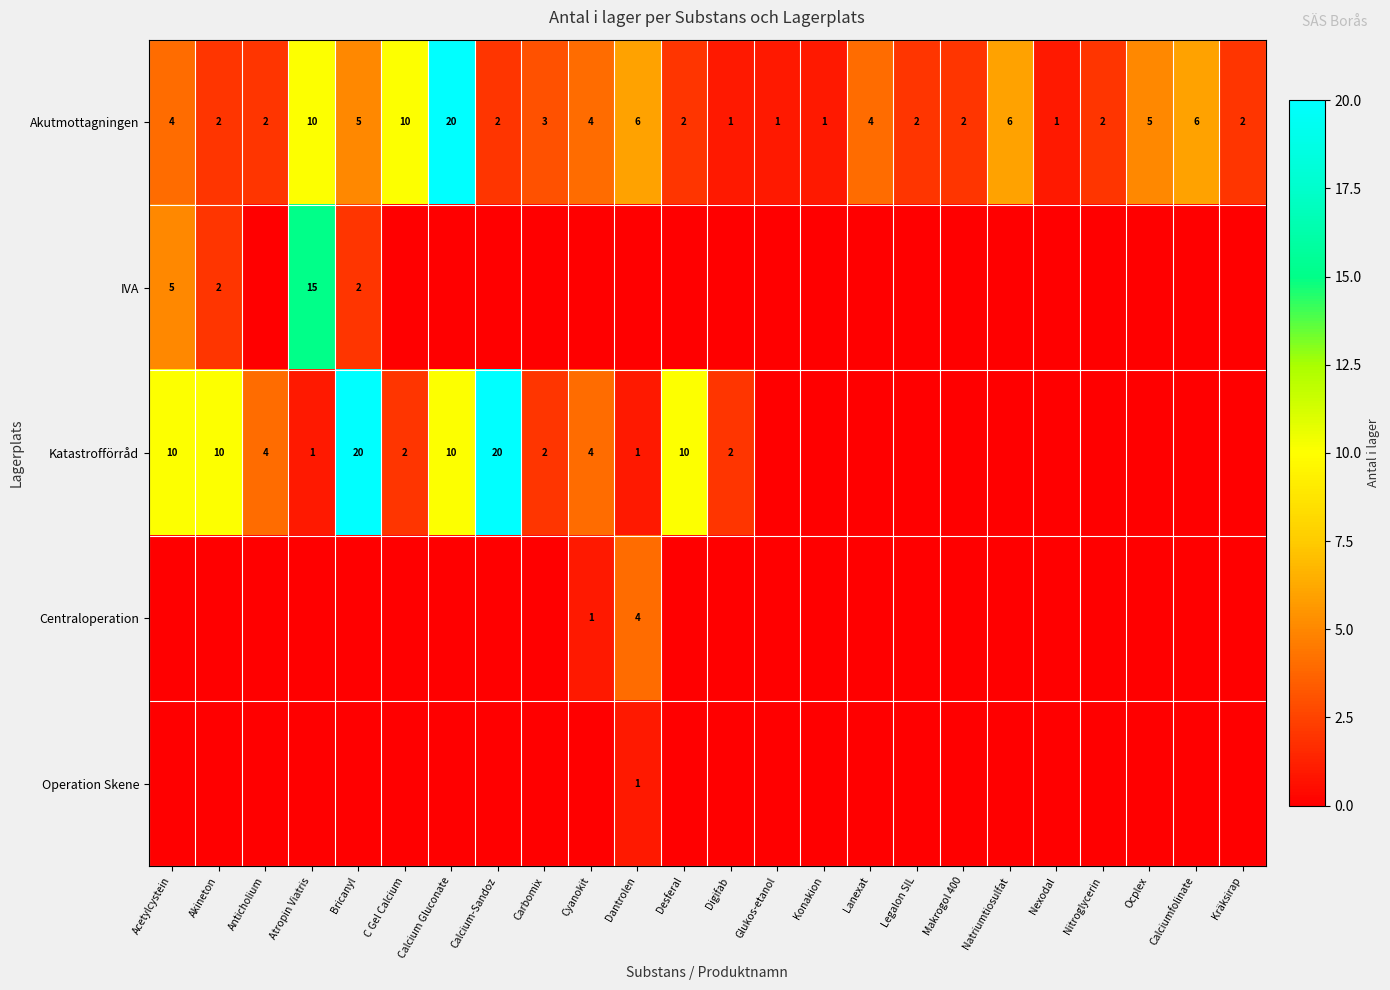

The value of Akutmottagningen at Desferal is 3. True or false?

False